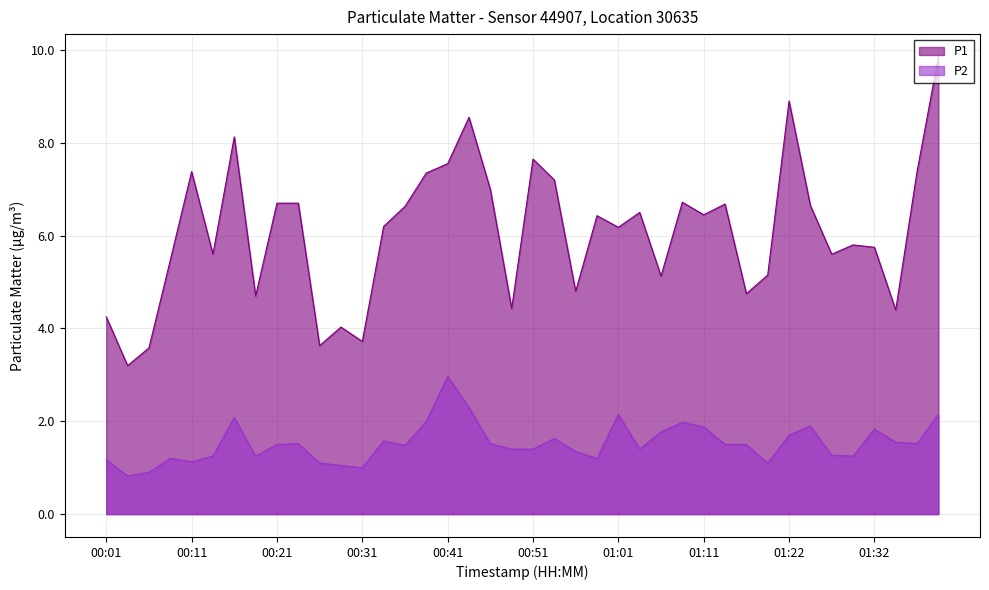

Which series has the largest range (max minus min)?

P1